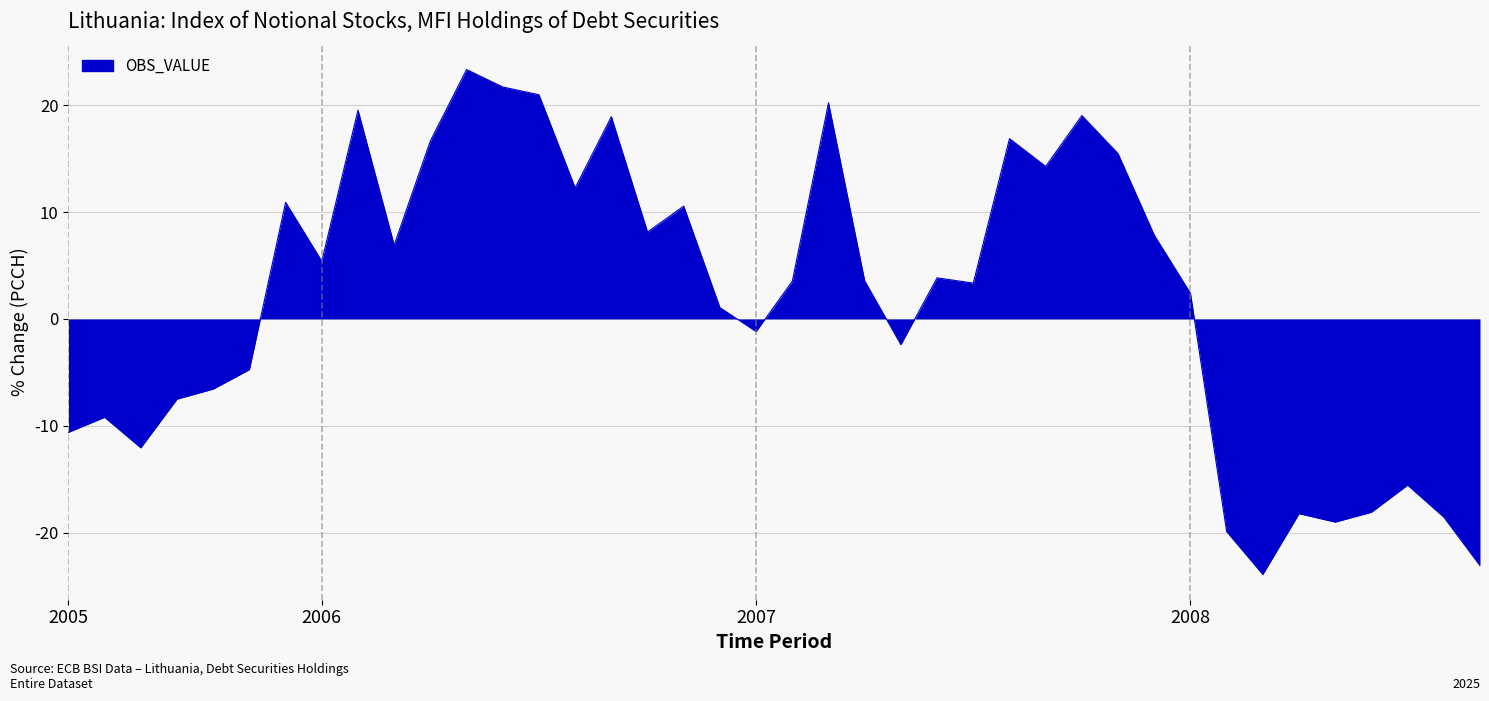

What is the maximum value shown in the chart?

23.3